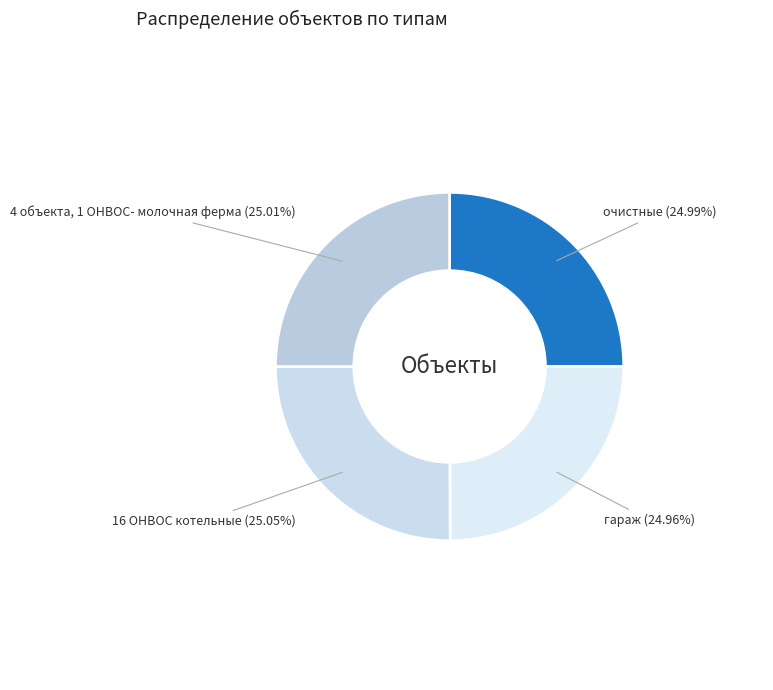

Is there a majority slice in this chart?

No